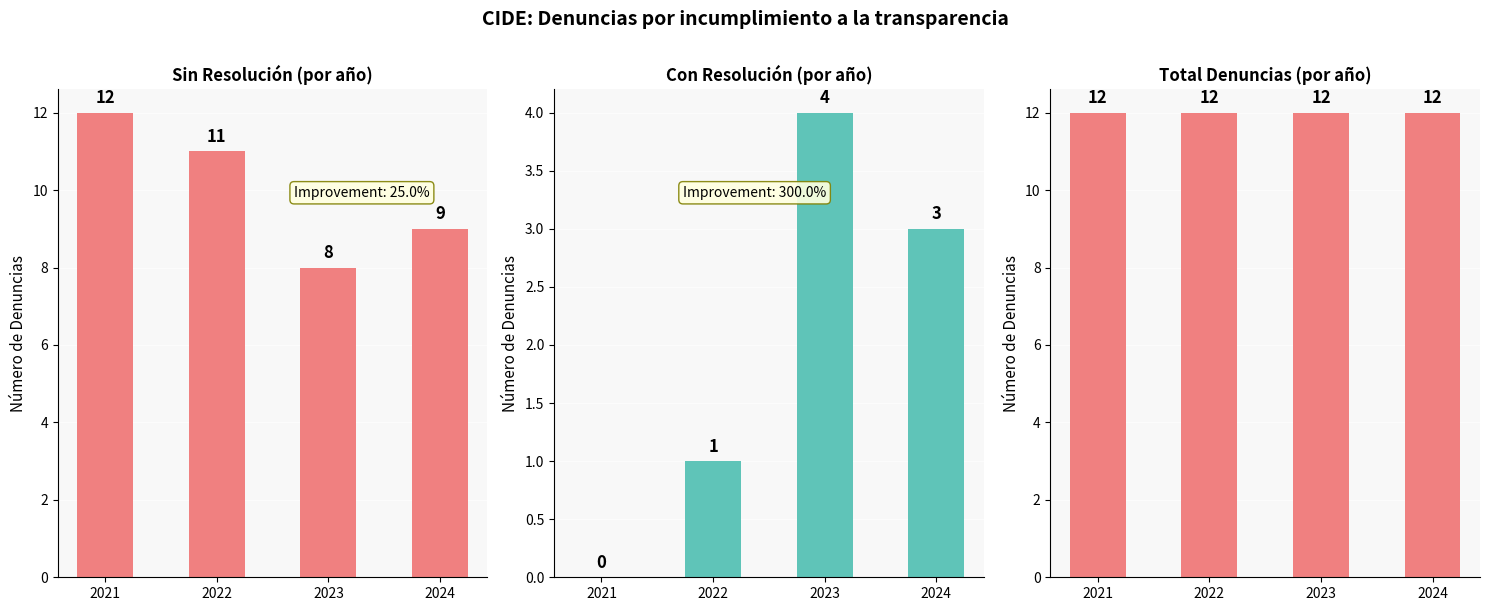

Rank the categories by Con resolución value from lowest to highest.

2021, 2022, 2024, 2023